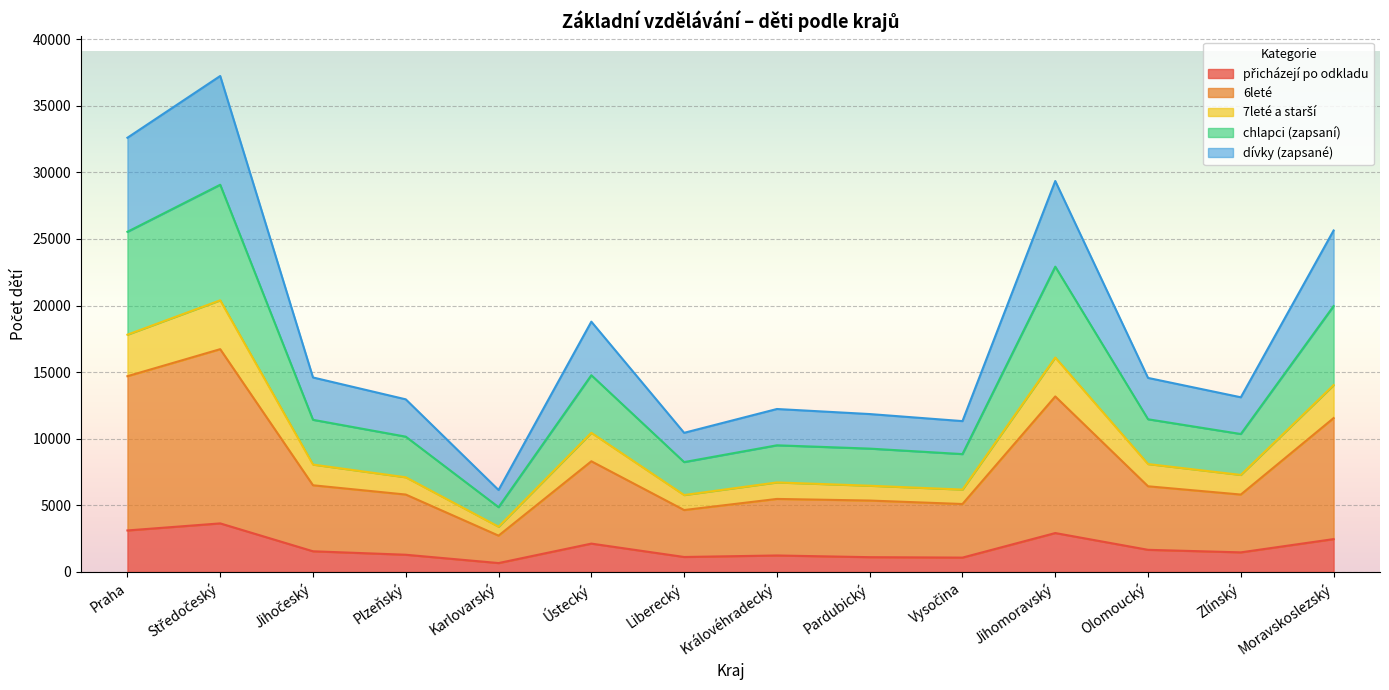

List the labels in order of 6leté value, smallest first.

Karlovarský, Liberecký, Vysočina, Pardubický, Královéhradecký, Plzeňský, Zlínský, Olomoucký, Jihočeský, Ústecký, Moravskoslezský, Jihomoravský, Praha, Středočeský